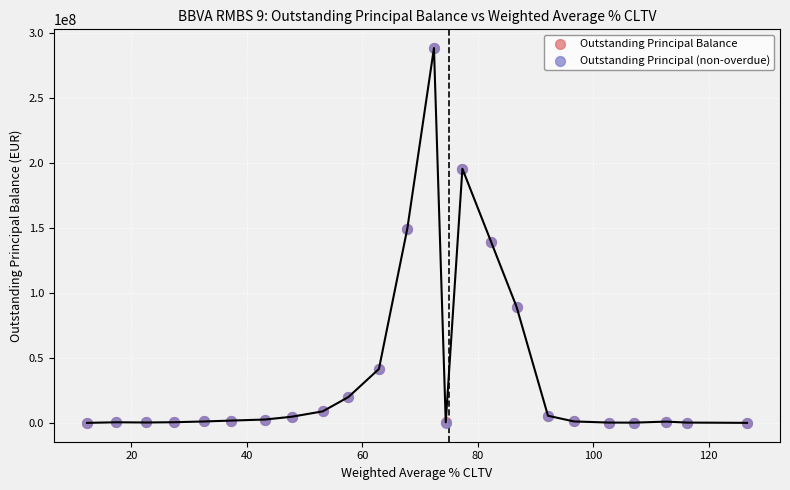

What are all the series names shown in the legend?

Outstanding Principal Balance, Outstanding Principal (non-overdue)